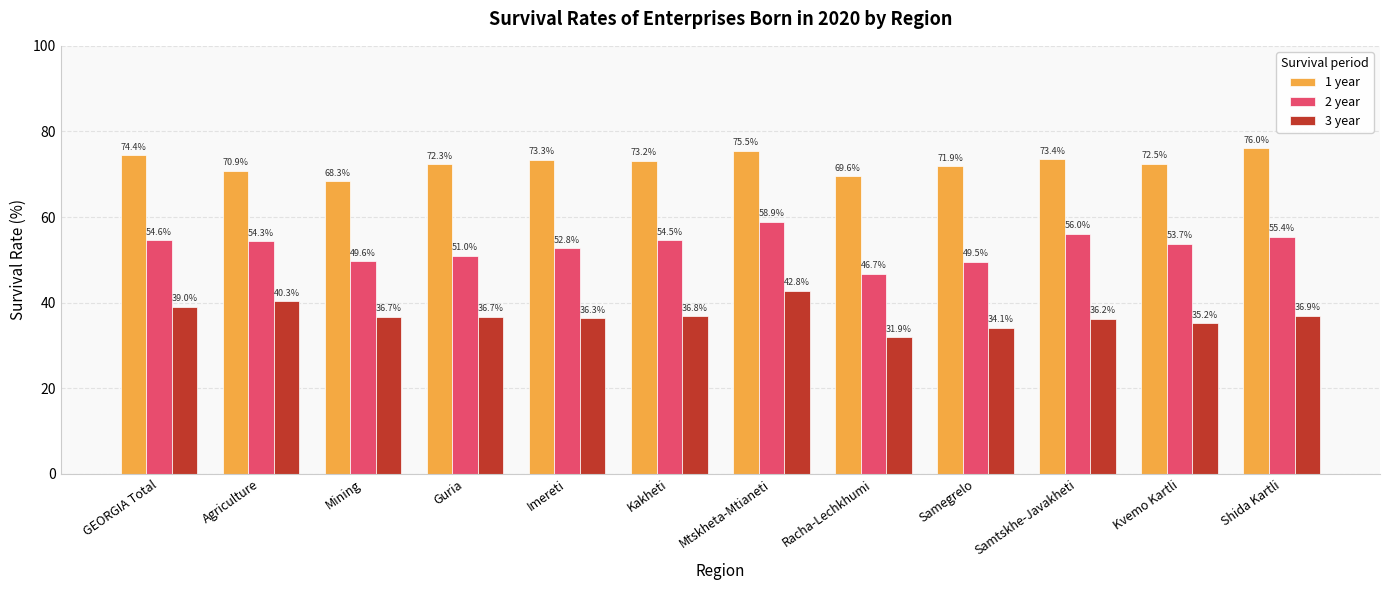

What are all the series names shown in the legend?

1 year, 2 year, 3 year